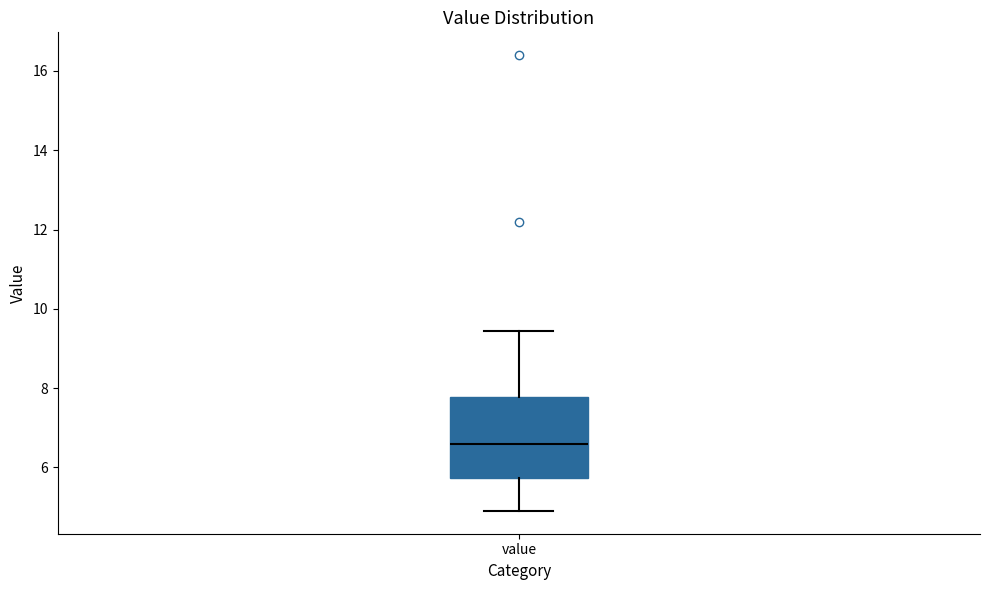

Where is the upper edge of the box for value on the y-axis? The values are not printed on the chart, so give them approximately, as read against the axis.

7.8